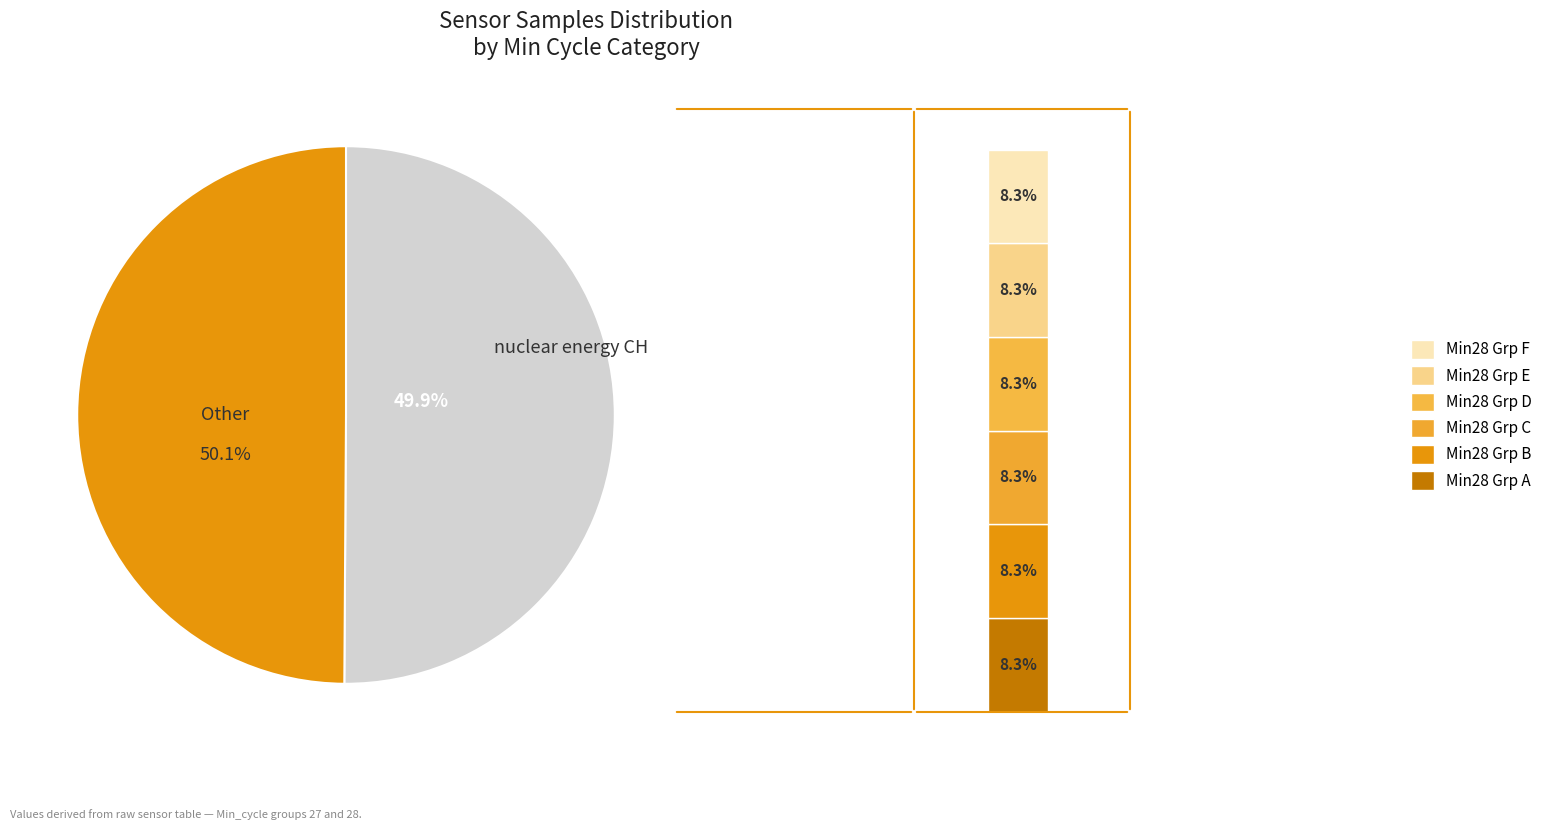

The 27 slice represents 1% of the pie. True or false?

False